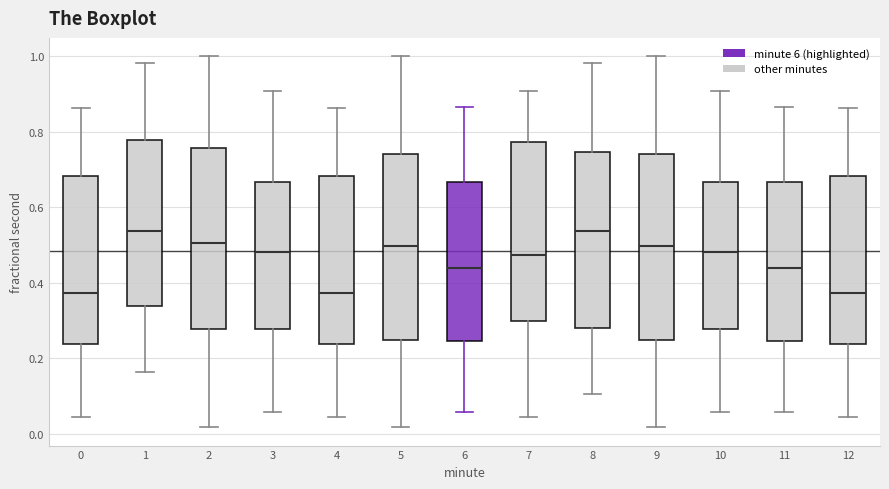

Where does the lower whisker of the box at x = 12 end on the y-axis? The values are not printed on the chart, so give them approximately, as read against the axis.

0.04